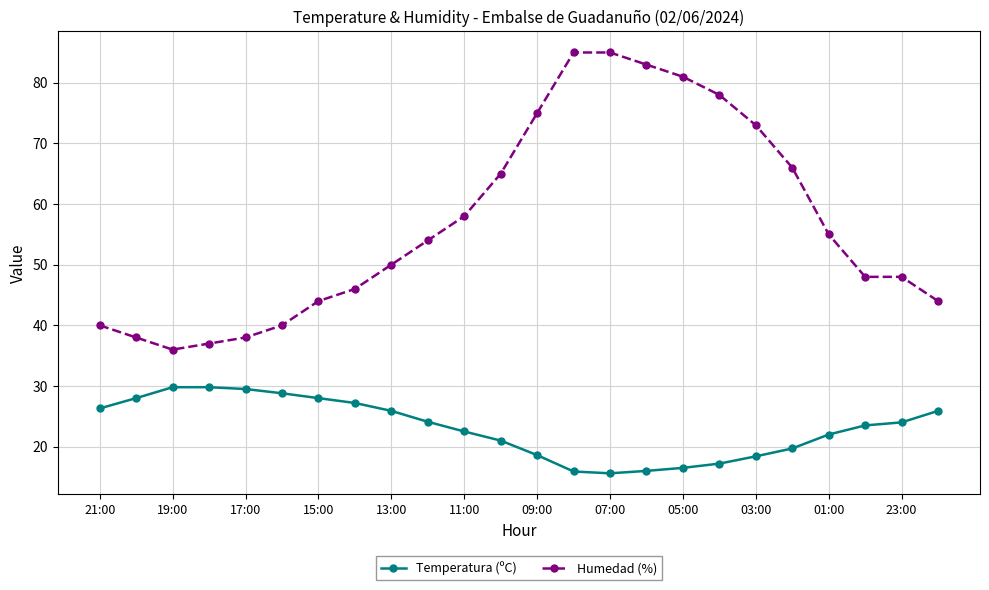

What is the maximum value for Temperatura (ºC)?

29.8